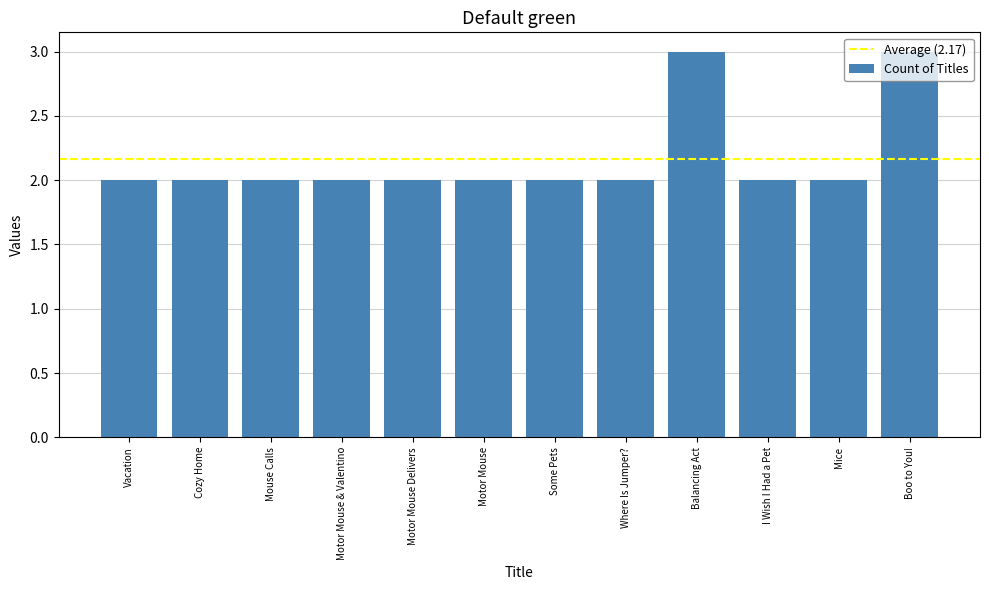

What position from the left is Cozy Home?

2